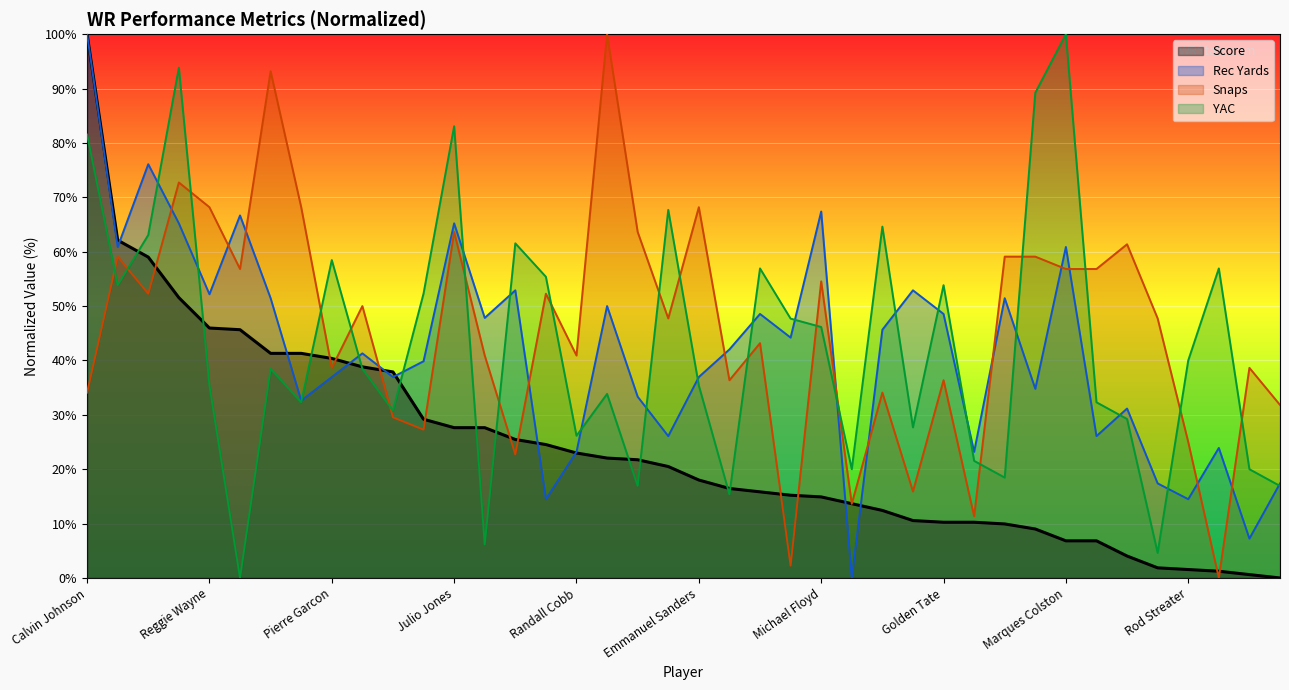

What is the spread (max minus min) of values at Kendall Wright?

40.9